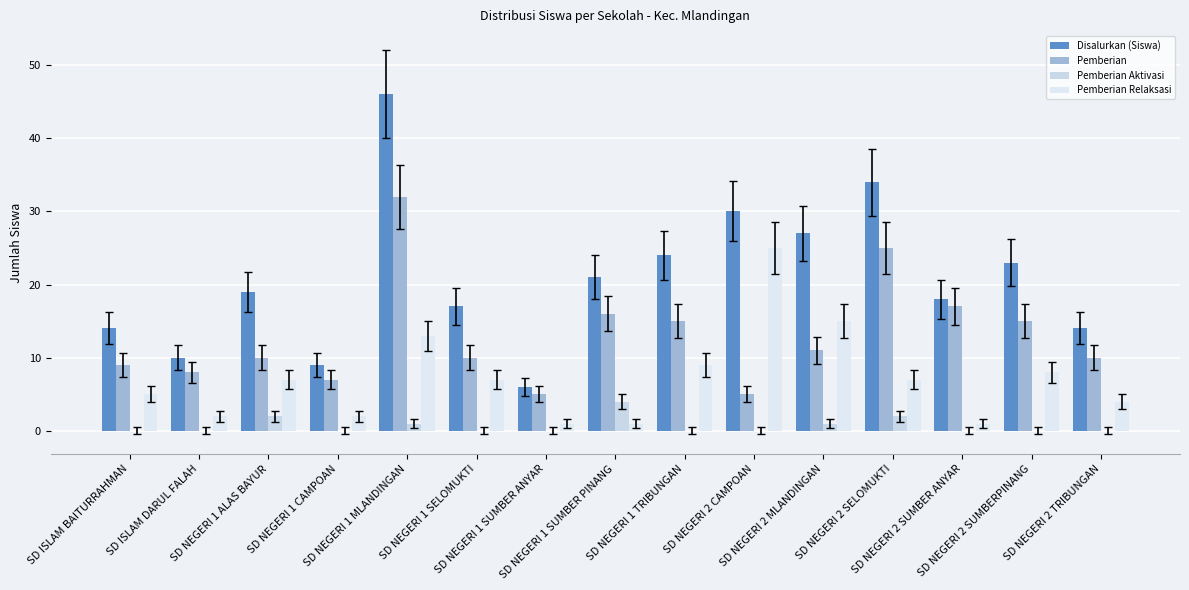

Which label corresponds to the largest value in the chart?

SD NEGERI 1 MLANDINGAN